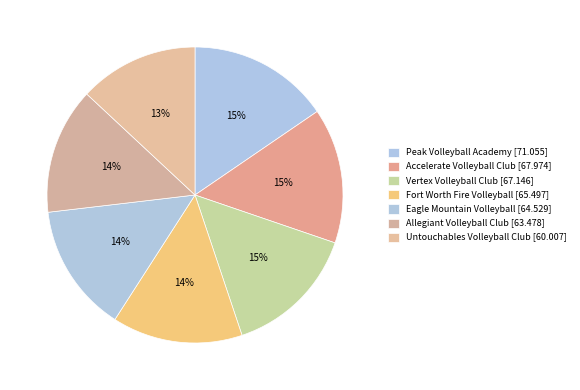

Combined, what portion of the pie is Untouchables Volleyball Club and Peak Volleyball Academy?

28.5%